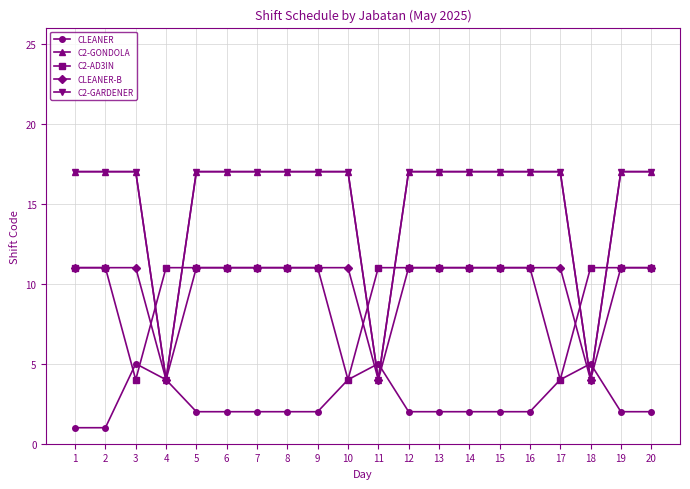

Which series has the largest range (max minus min)?

C2-GONDOLA